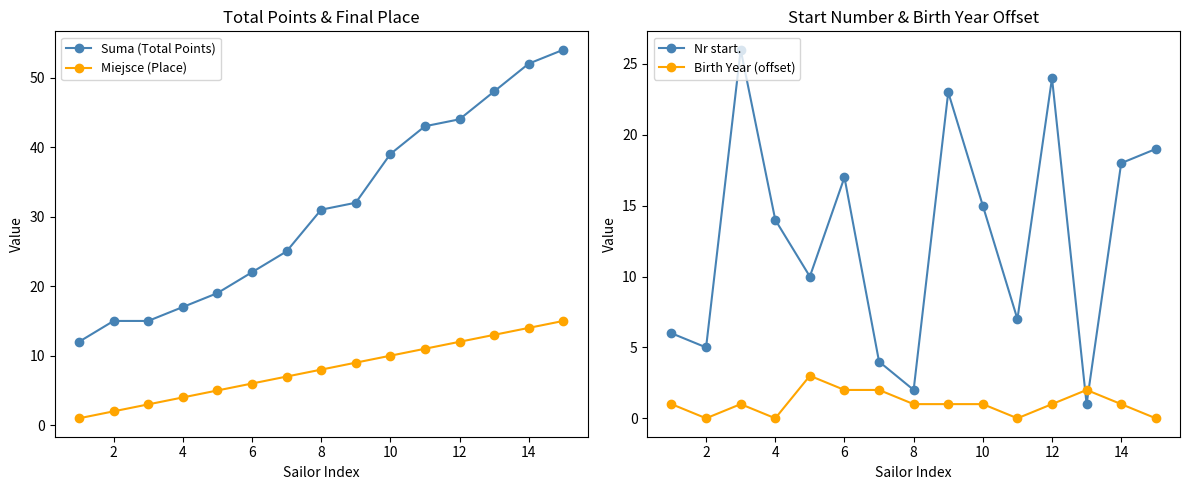

At which label is Nr start. closest to 13?

4